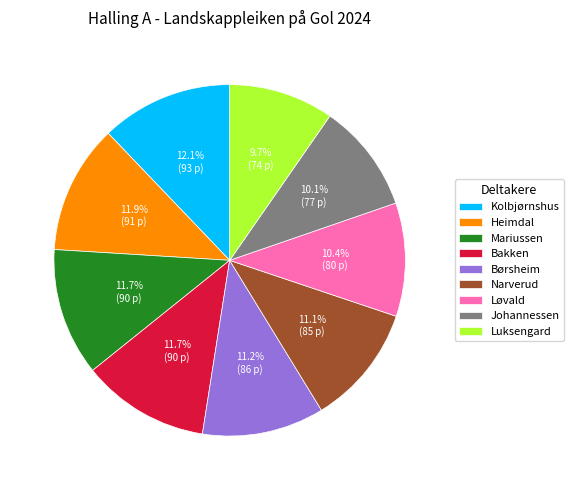

How many slices are in this pie chart?

9